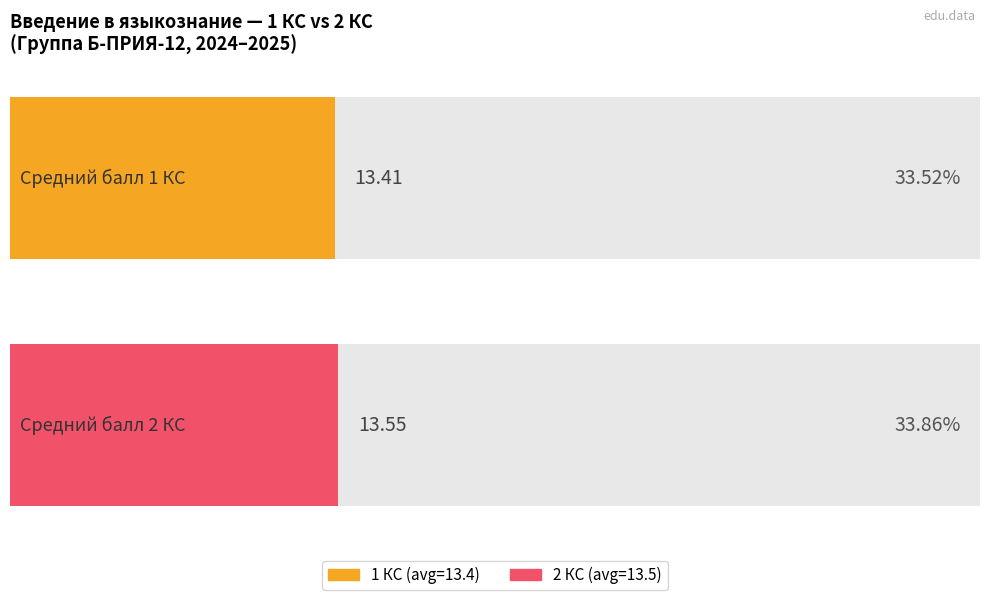

Which series has the largest total across all categories?

2 КС